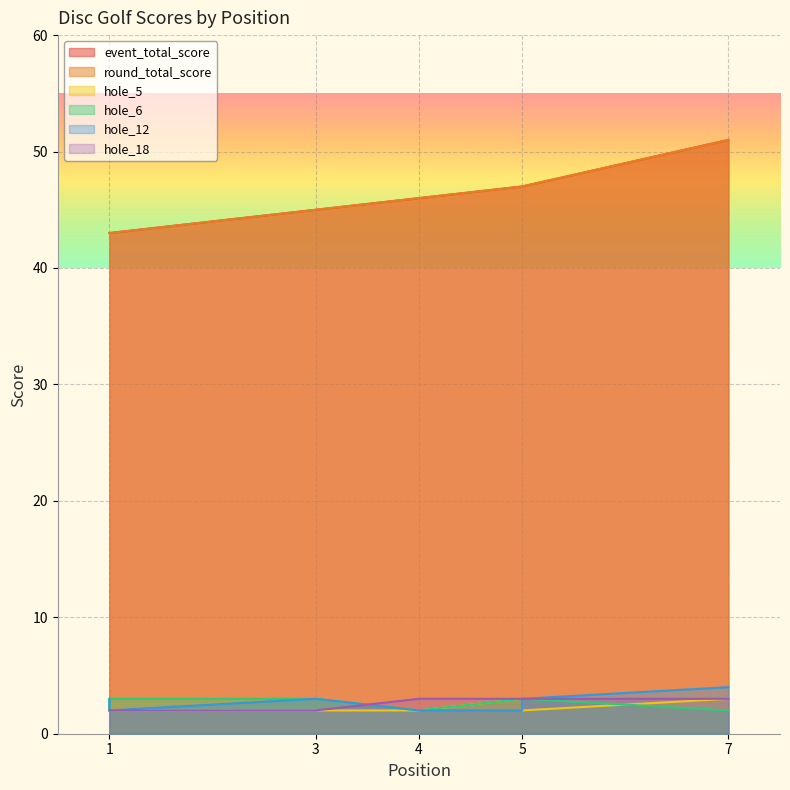

True or false: hole_12 and hole_6 cross at least once.

True